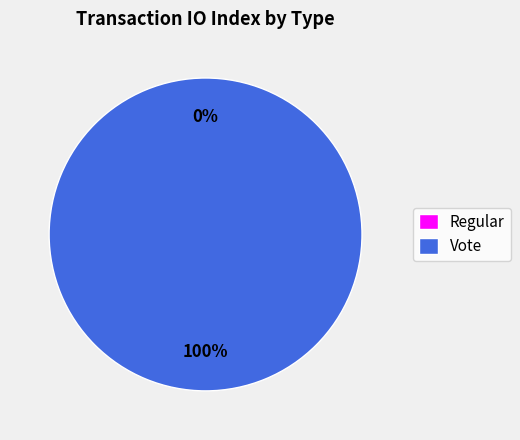

True or false: Vote accounts for 91% of the total.

False